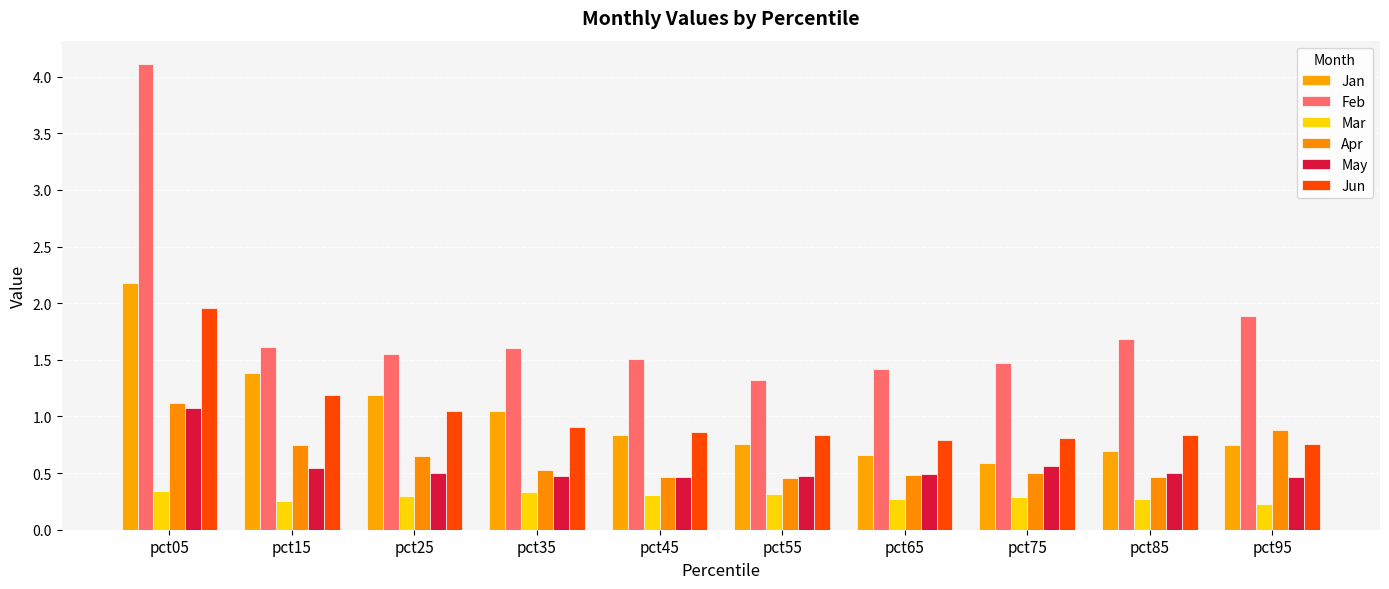

What are all the series names shown in the legend?

Jan, Feb, Mar, Apr, May, Jun